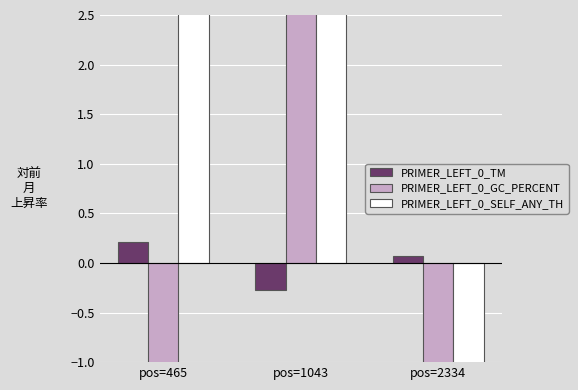

Is it true that PRIMER_LEFT_0_SELF_ANY_TH equals -16.9 at pos=2334?

False